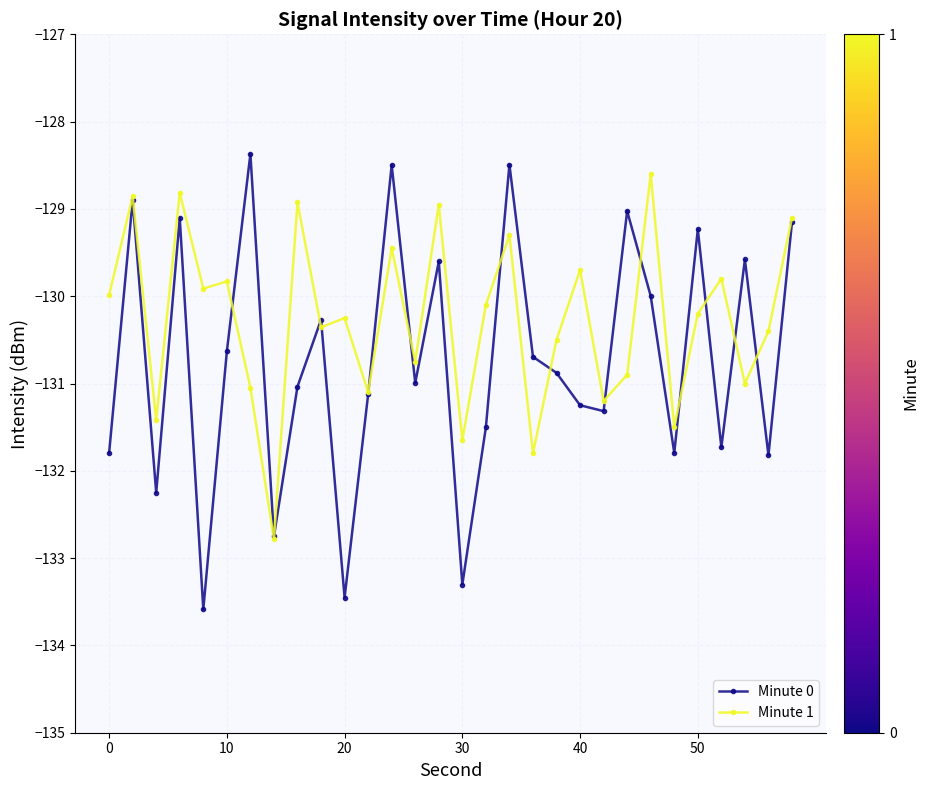

True or false: Minute 1 has more than 1 points higher than both neighbors.

True